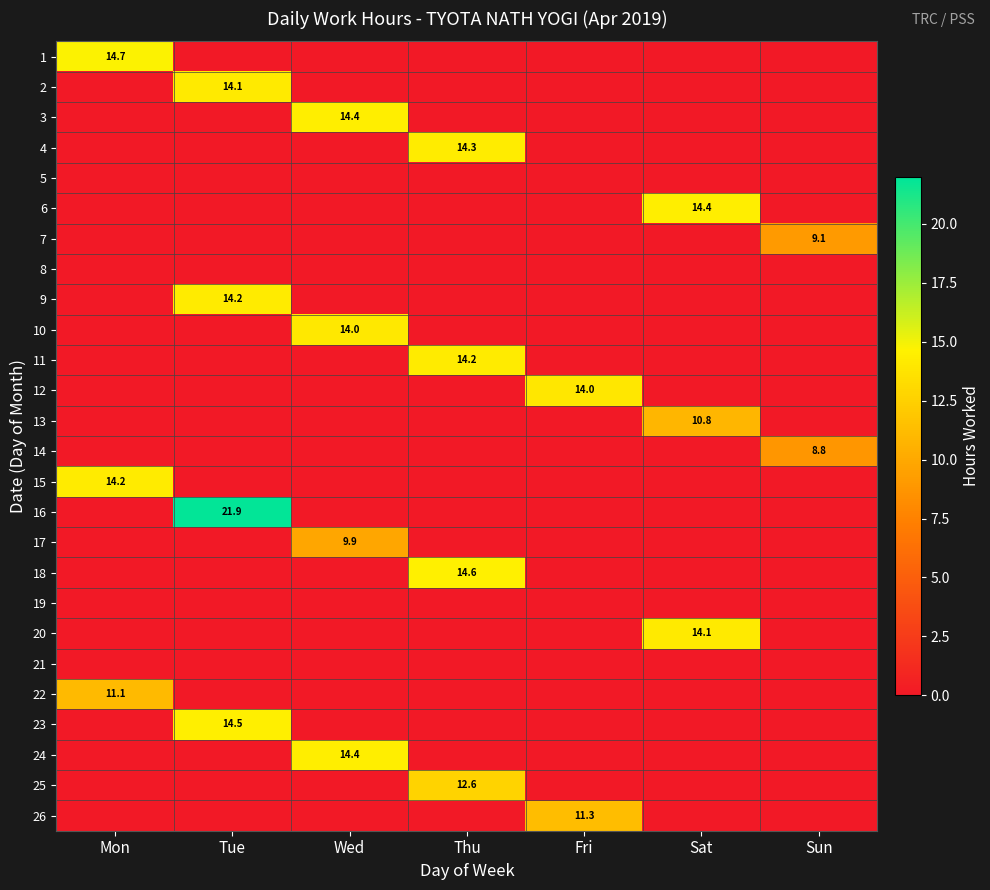

The 25 series shows 3.7 at Thu. True or false?

False